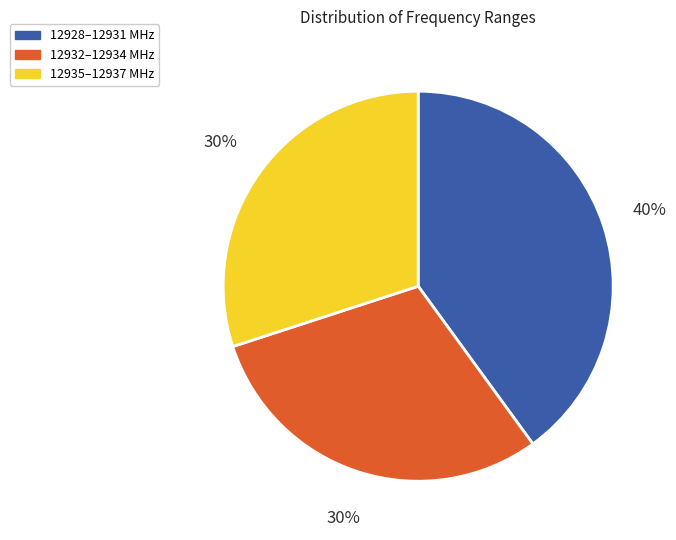

Is 12932–12934 MHz the majority of the pie?

No